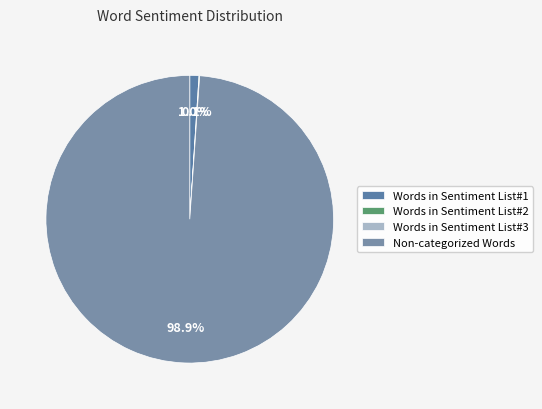

Count the number of slices in the pie.

4